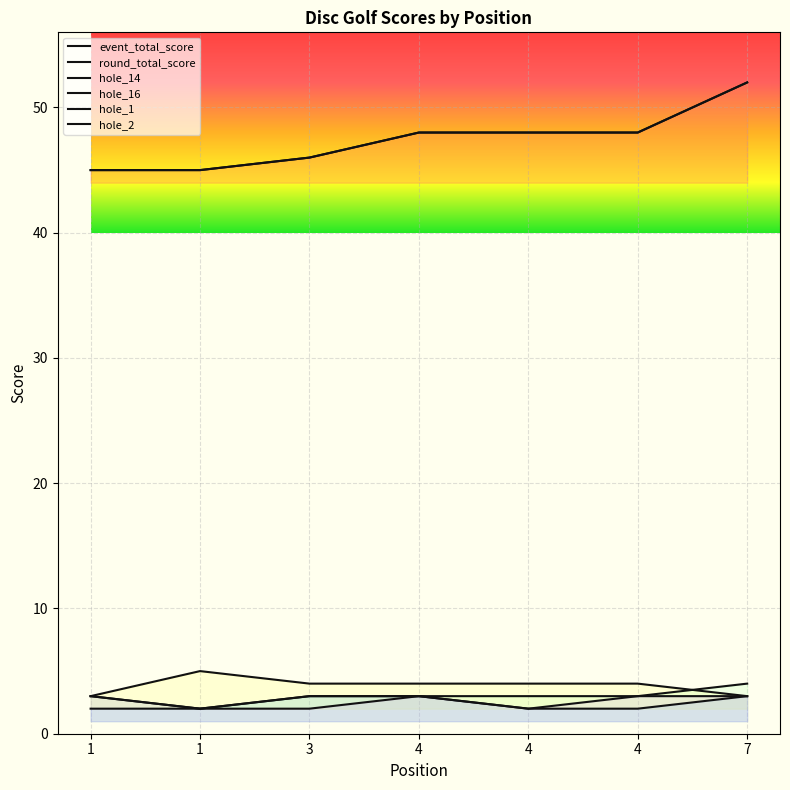

In hole_2, how many points are lower than both neighbors (excluding endpoints)?

1